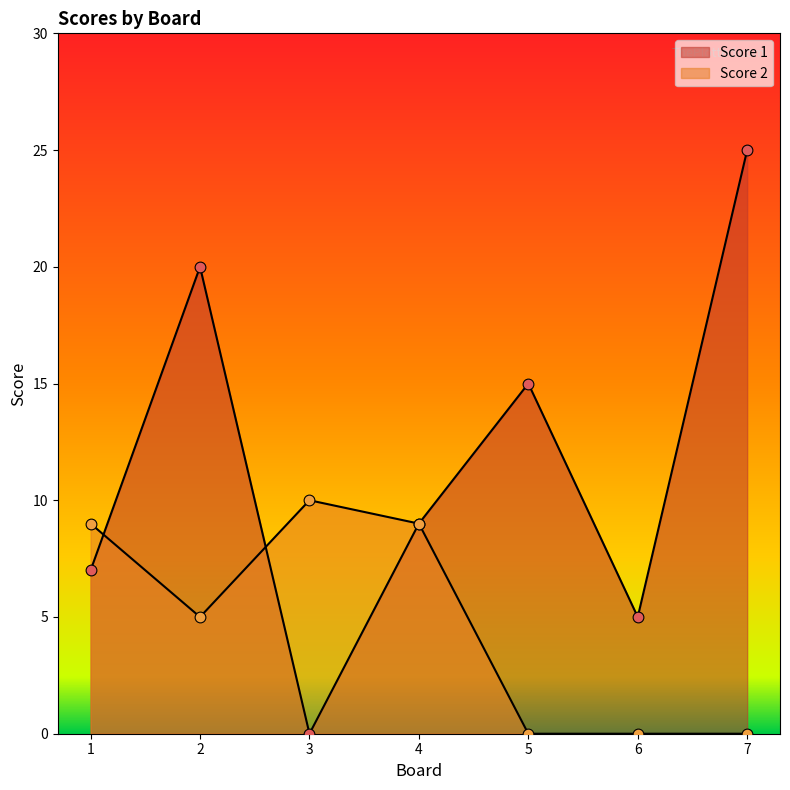

At which category is the sum across all series the highest?

2